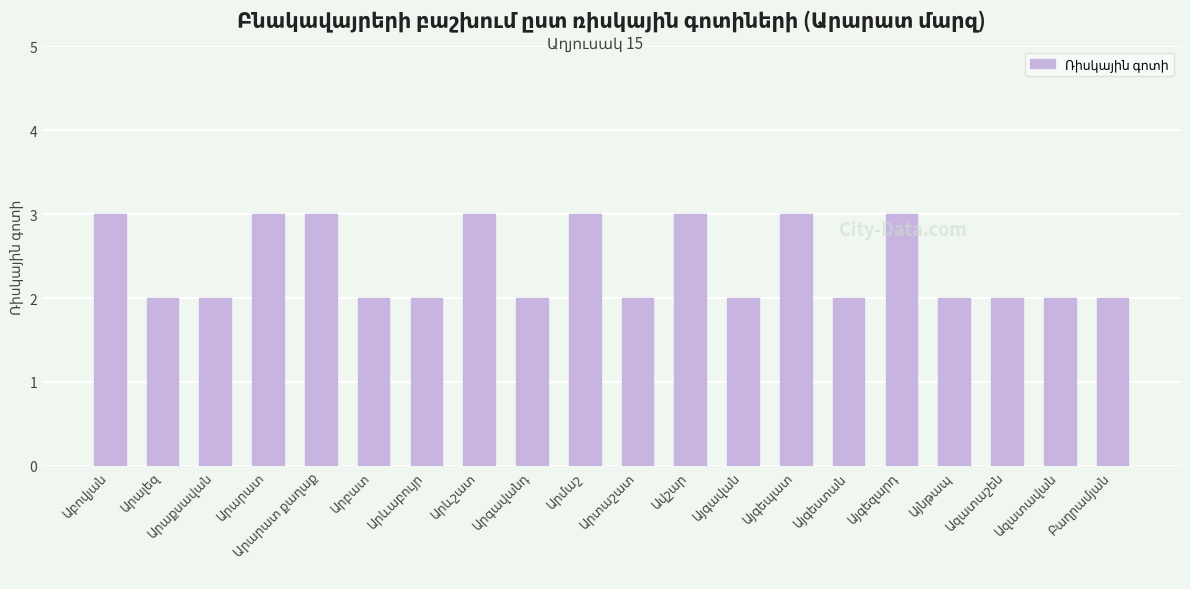

What is the maximum value shown in the chart?

3